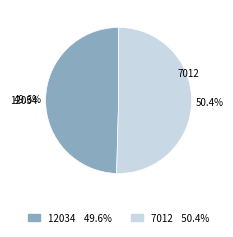

Approximately how many times larger is the value at 7012 compared to 12034?

1.0